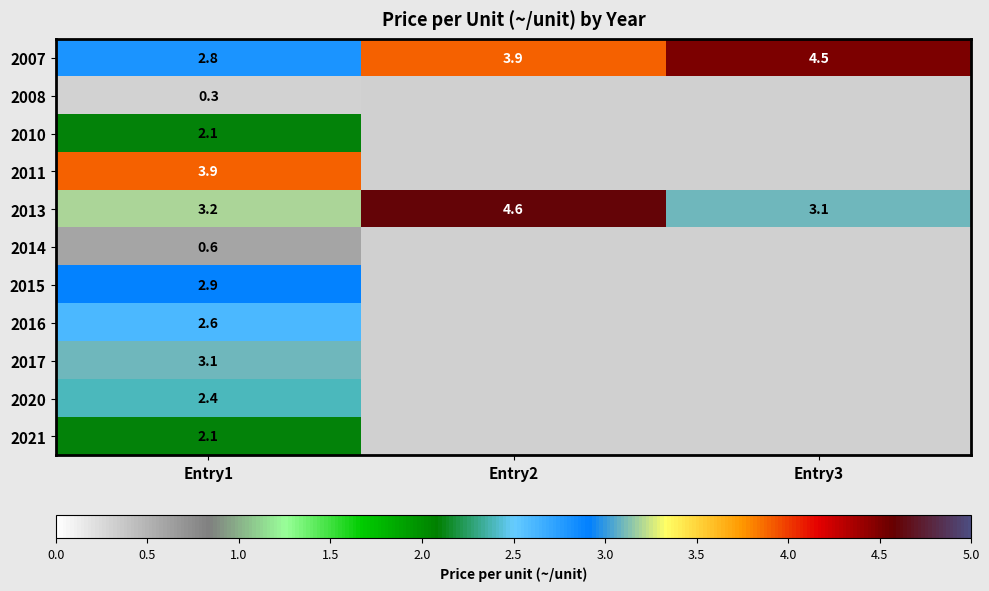

What is the difference between the highest and lowest values at Entry1?

3.6